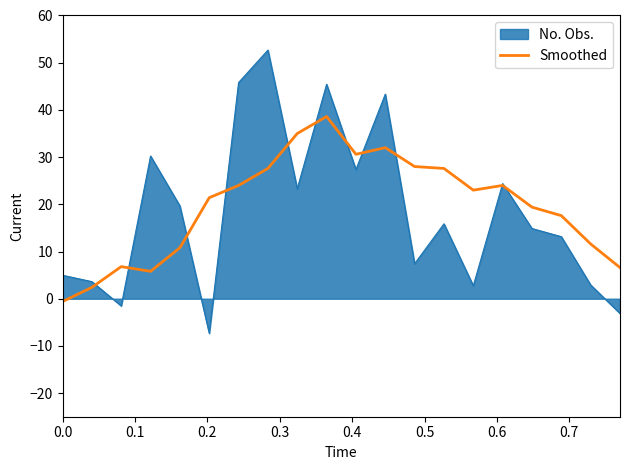

Rank the series by their maximum value, from highest to lowest.

No. Obs., Smoothed